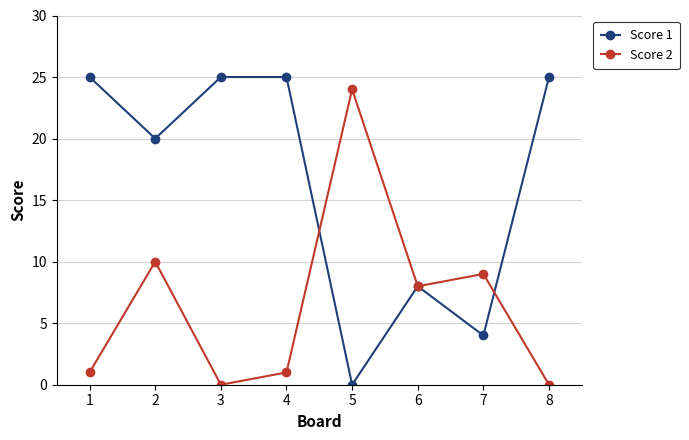

Reading left to right, transcribe all the data shown in this chart.

Score 1: 25	20	25	25	0	8	4	25
Score 2: 1	10	0	1	24	8	9	0